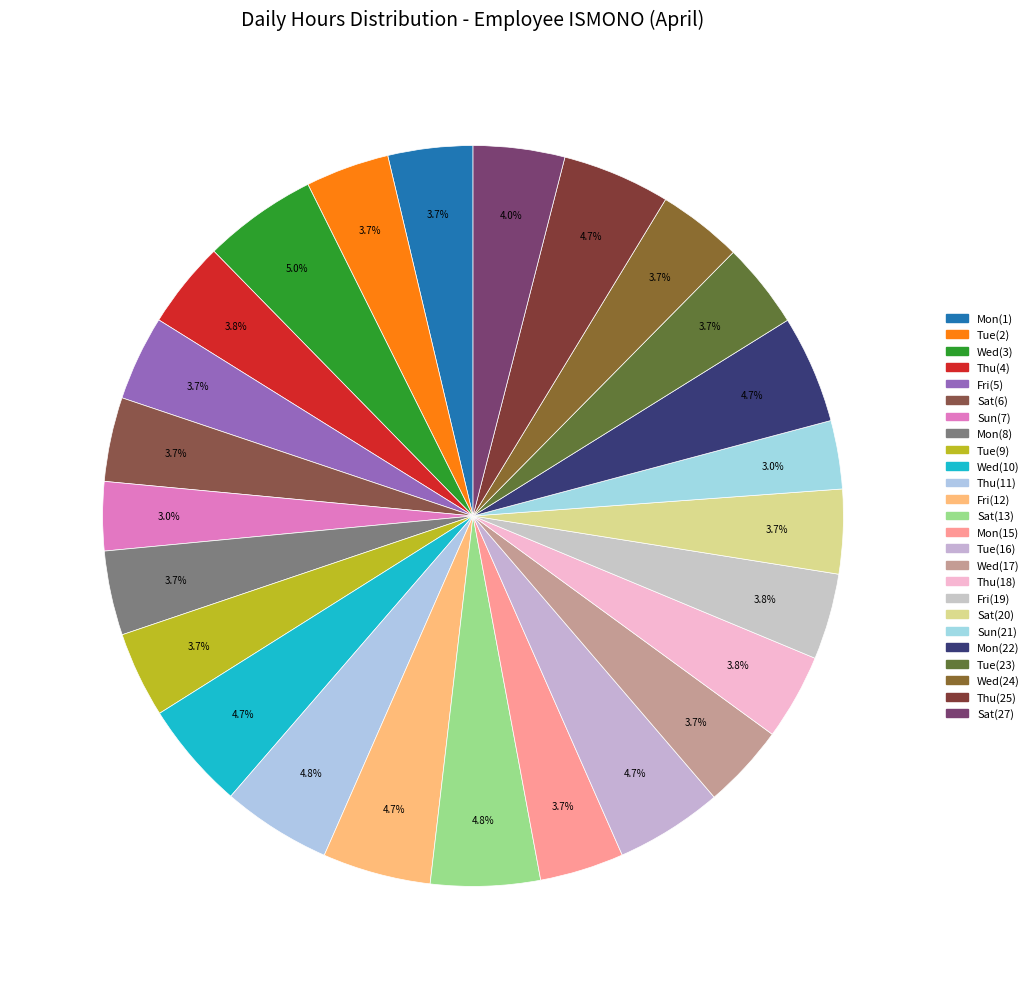

The Sat(13) slice represents 1% of the pie. True or false?

False